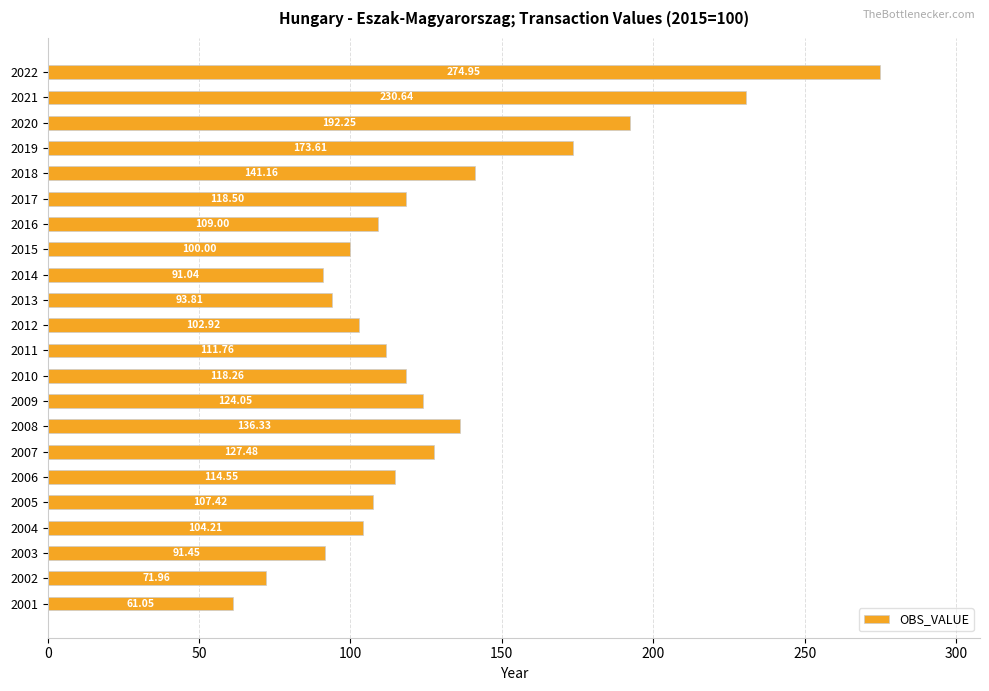

Which category has the highest value across all series?

2022